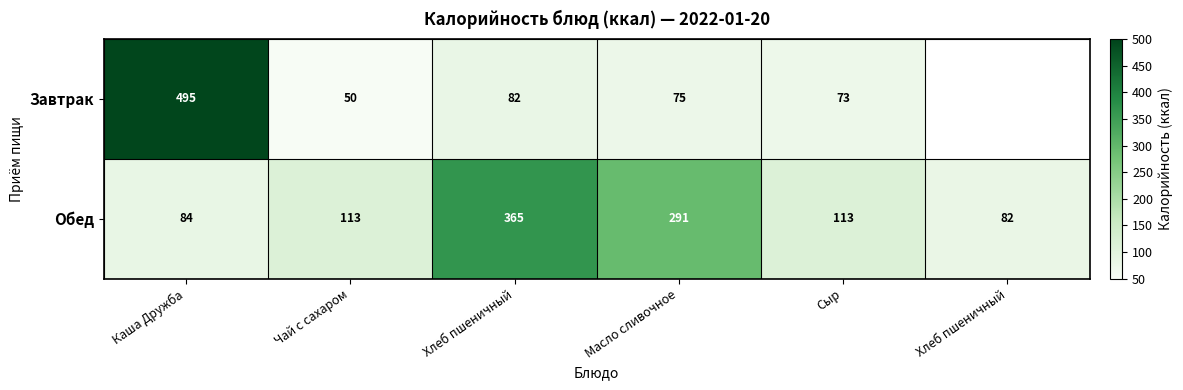

Which series has the largest range (max minus min)?

Завтрак